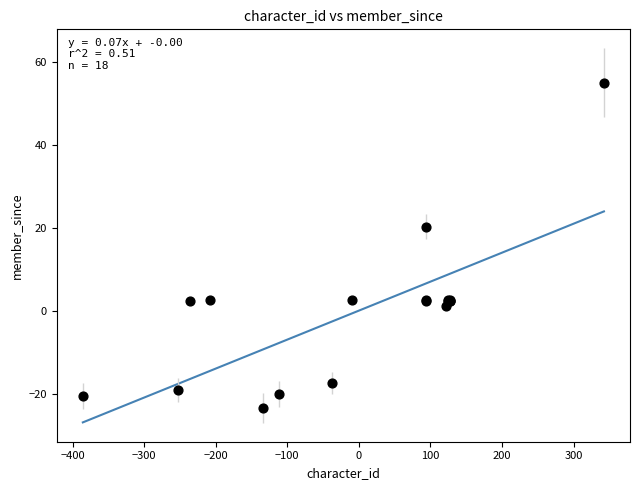

What Y value in the scatter plot is closest to 15?

20.3